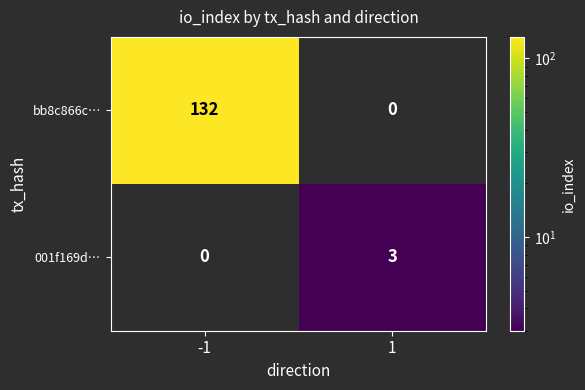

How many data points does each series have?

2